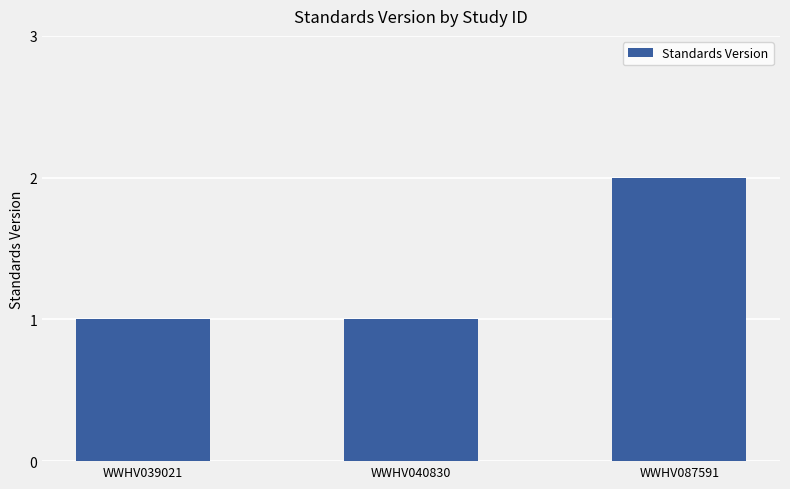

What is the value of the 3rd bar from the left?

2